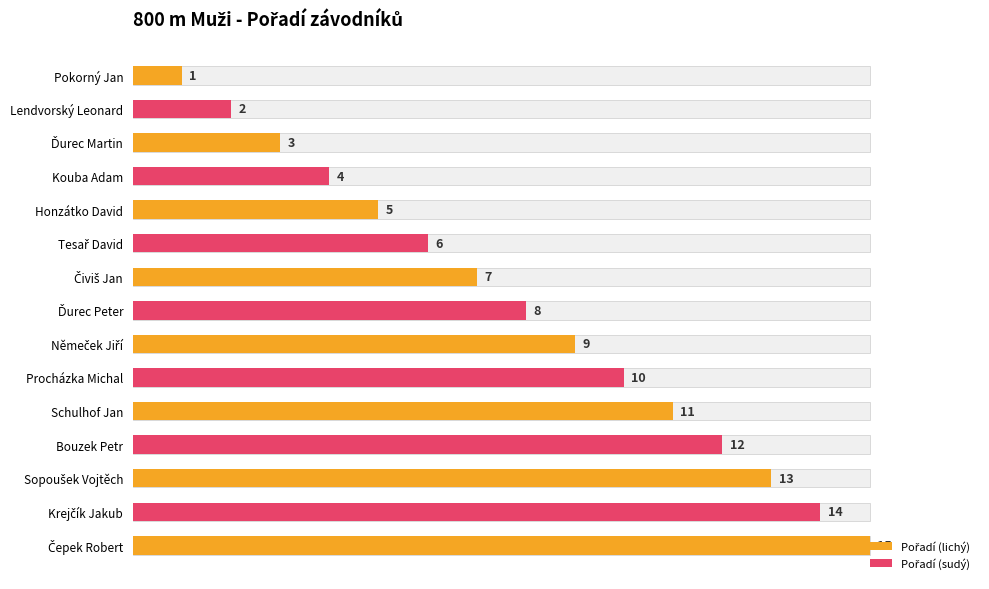

The chart shows a value of 124.8 at Schulhof Jan. True or false?

False